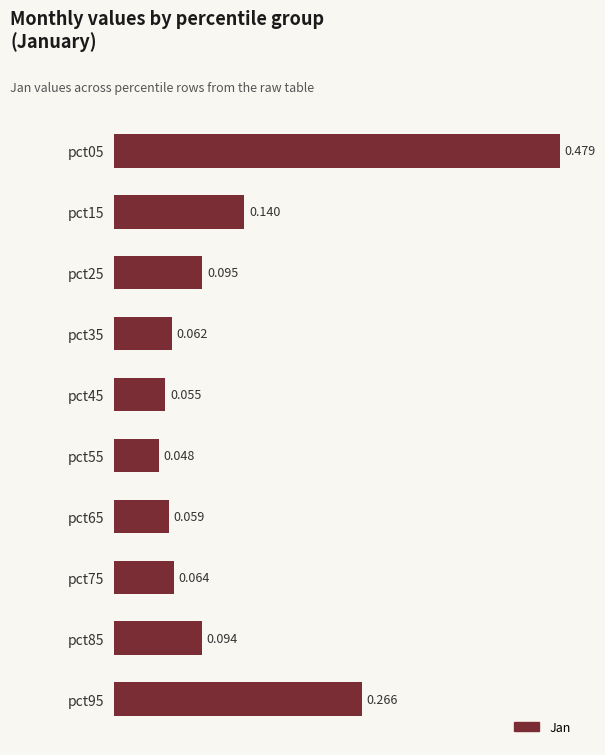

List the labels in order of value, smallest first.

pct55, pct45, pct65, pct35, pct75, pct85, pct25, pct15, pct95, pct05